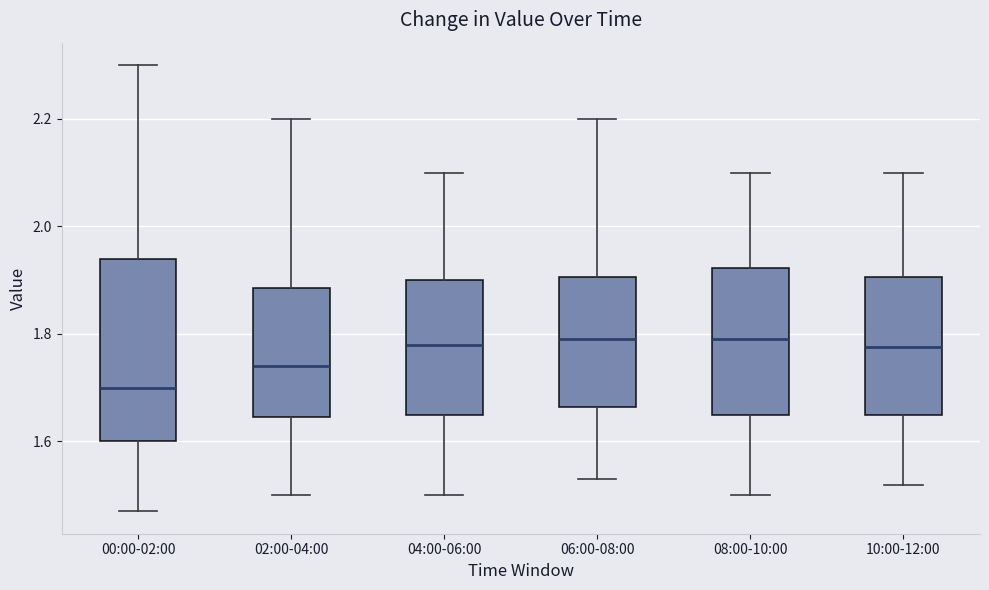

Comparing the boxes themselves (not the whiskers), which one is the tallest?

00:00-02:00